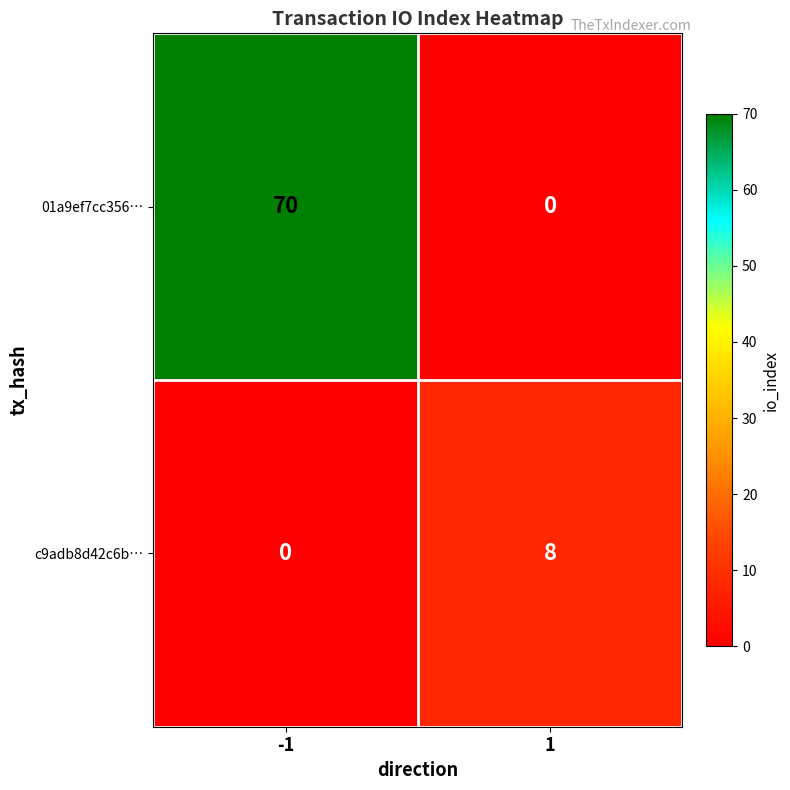

Between -1 and 1, which series saw the biggest shift?

01a9ef7cc356…